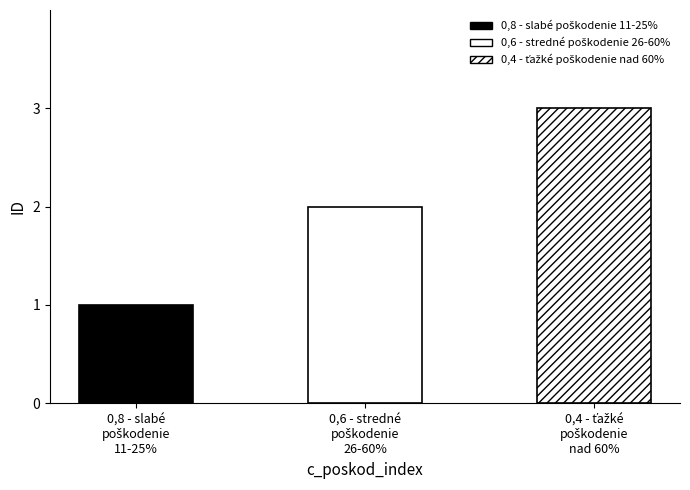

What position from the right is 0,6 - stredné poškodenie 26-60%?

2